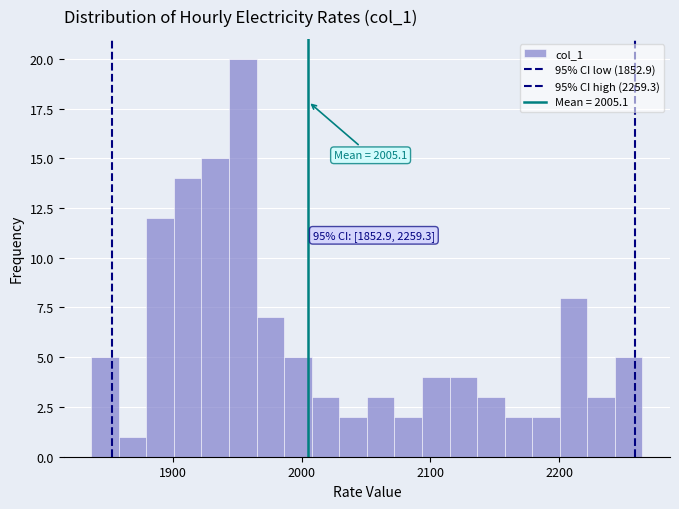

Read against the x-axis, roughly where is the centre of the tallest bar?

1950